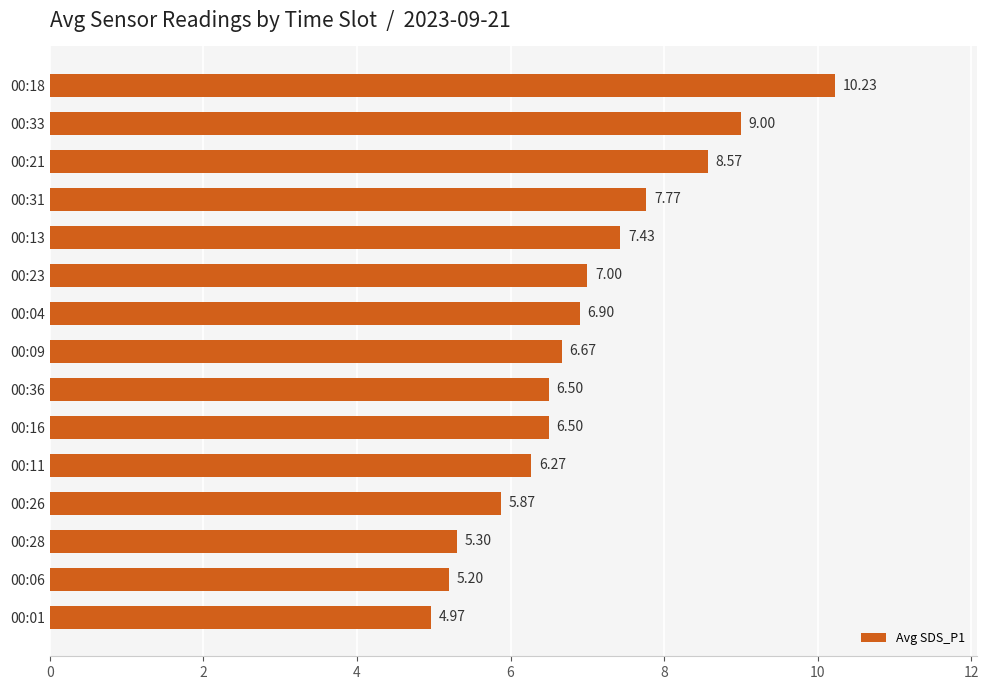

What is the sum of the values at 00:21 and 00:36?

15.1